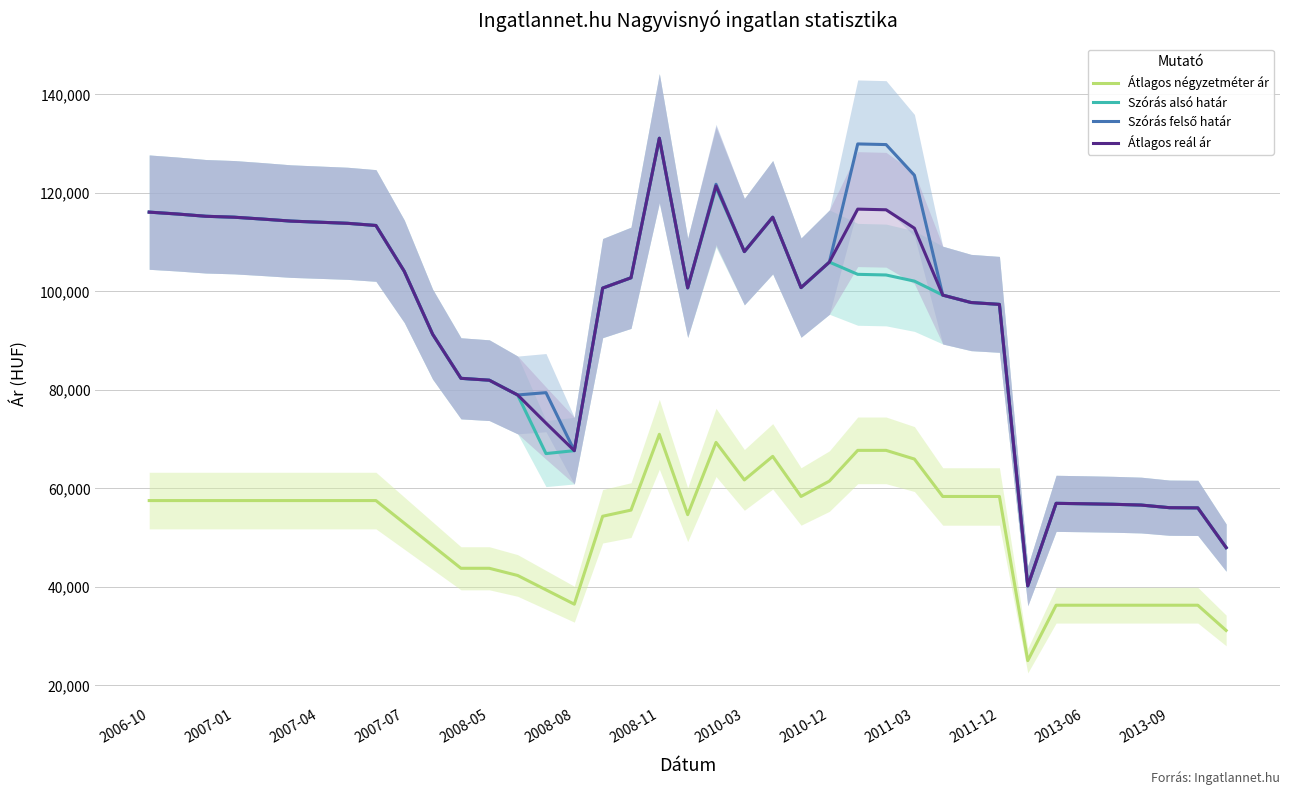

What is the maximum value for Szórás alsó határ?

131079